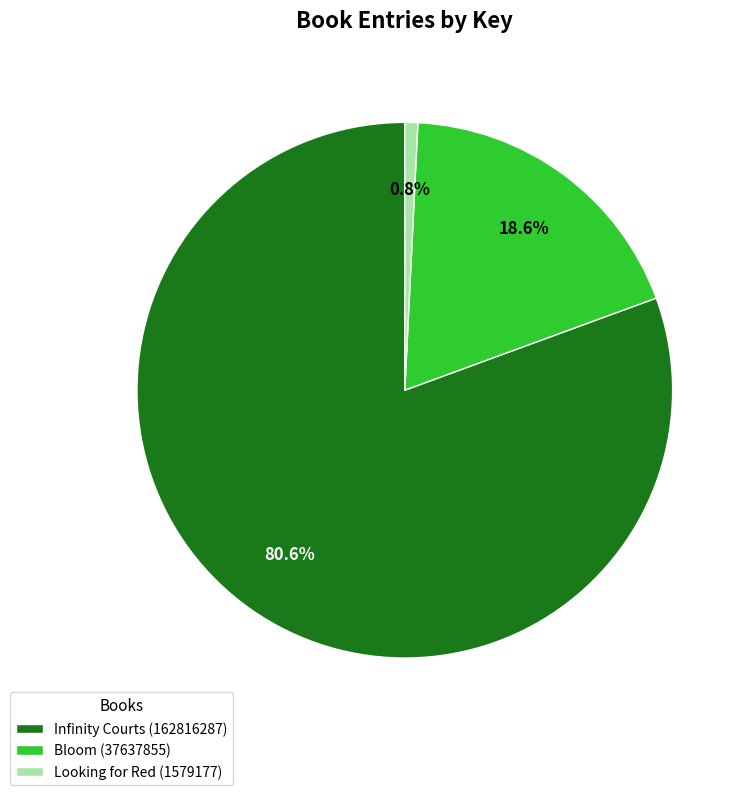

Between Looking for Red (1579177) and Infinity Courts (162816287), which is larger?

Infinity Courts (162816287)